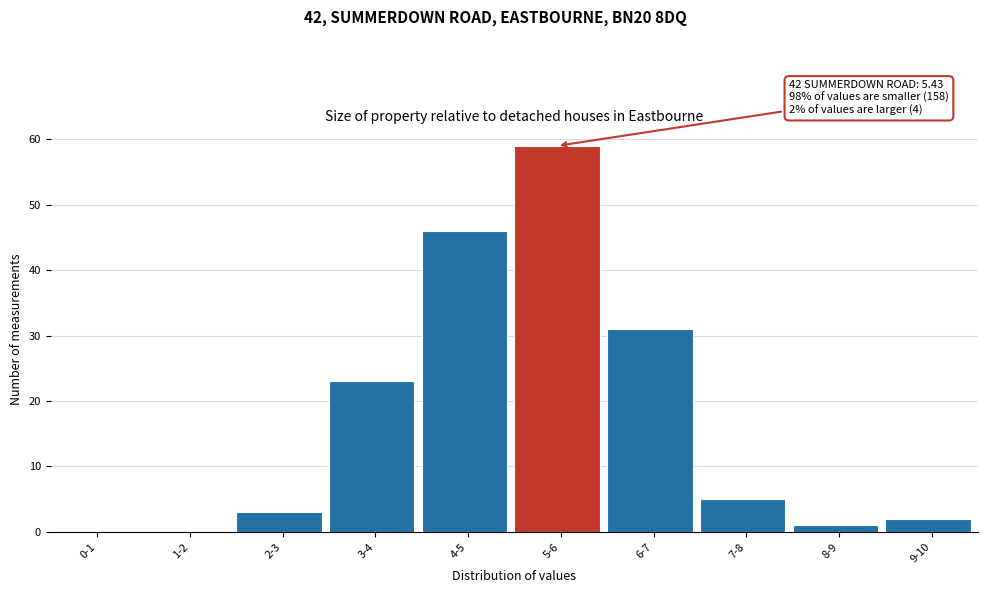

Reading left to right, transcribe all the data shown in this chart.

0-1=0	1-2=0	2-3=3	3-4=23	4-5=46	5-6=59	6-7=31	7-8=5	8-9=1	9-10=2